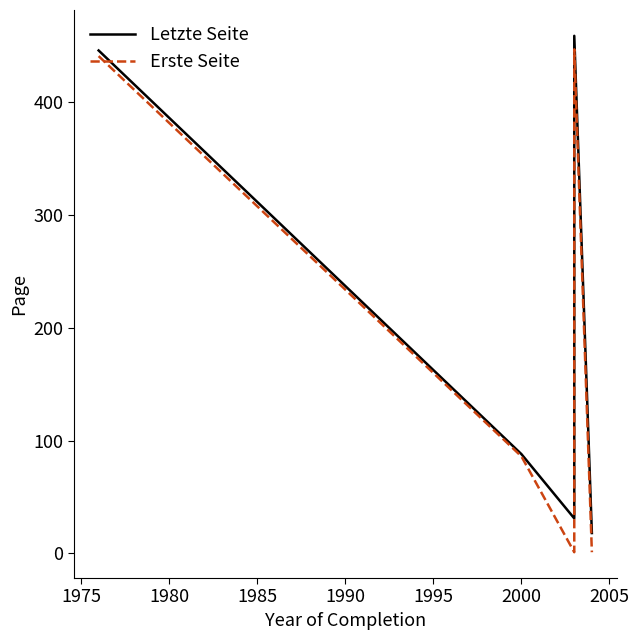

How many lines are shown in the chart?

2